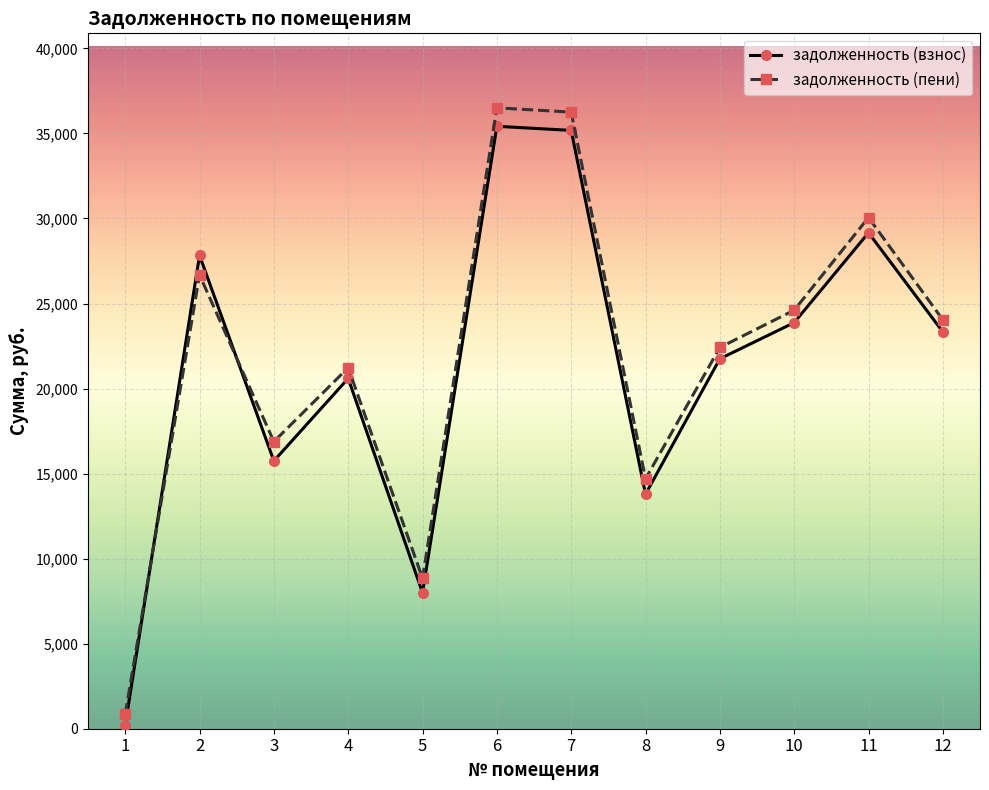

True or false: задолженность (пени) has a value of 26678.1 at 2.

True